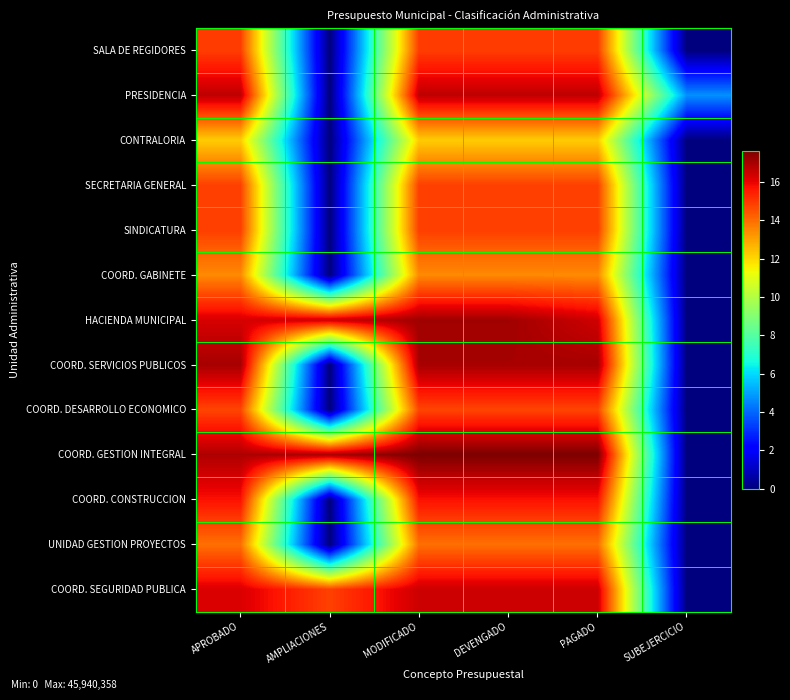

Reading left to right, transcribe all the data shown in this chart.

SALA DE REGIDORES: APROBADO=14.9	AMPLIACIONES=0.0	MODIFICADO=14.9	DEVENGADO=14.9	PAGADO=14.9	SUBEJERCICIO=0.0
PRESIDENCIA: APROBADO=16.7	AMPLIACIONES=0.0	MODIFICADO=16.7	DEVENGADO=16.7	PAGADO=16.7	SUBEJERCICIO=4.7
CONTRALORIA: APROBADO=12.2	AMPLIACIONES=0.0	MODIFICADO=12.2	DEVENGADO=12.2	PAGADO=12.2	SUBEJERCICIO=0.0
SECRETARIA GENERAL: APROBADO=14.8	AMPLIACIONES=0.0	MODIFICADO=14.8	DEVENGADO=14.8	PAGADO=14.8	SUBEJERCICIO=0.0
SINDICATURA: APROBADO=14.9	AMPLIACIONES=0.0	MODIFICADO=14.9	DEVENGADO=14.9	PAGADO=14.9	SUBEJERCICIO=0.0
COORD. GABINETE: APROBADO=13.5	AMPLIACIONES=0.0	MODIFICADO=13.5	DEVENGADO=13.5	PAGADO=13.5	SUBEJERCICIO=0.0
HACIENDA MUNICIPAL: APROBADO=16.3	AMPLIACIONES=16.5	MODIFICADO=17.1	DEVENGADO=17.1	PAGADO=16.4	SUBEJERCICIO=0.0
COORD. SERVICIOS PUBLICOS: APROBADO=17.0	AMPLIACIONES=0.0	MODIFICADO=17.0	DEVENGADO=17.0	PAGADO=17.0	SUBEJERCICIO=0.0
COORD. DESARROLLO ECONOMICO: APROBADO=14.7	AMPLIACIONES=0.0	MODIFICADO=14.7	DEVENGADO=14.7	PAGADO=14.7	SUBEJERCICIO=0.0
COORD. GESTION INTEGRAL: APROBADO=16.9	AMPLIACIONES=17.0	MODIFICADO=17.6	DEVENGADO=17.6	PAGADO=17.6	SUBEJERCICIO=0.0
COORD. CONSTRUCCION: APROBADO=15.7	AMPLIACIONES=0.0	MODIFICADO=15.7	DEVENGADO=15.7	PAGADO=15.7	SUBEJERCICIO=0.0
UNIDAD GESTION PROYECTOS: APROBADO=14.0	AMPLIACIONES=0.0	MODIFICADO=14.0	DEVENGADO=14.0	PAGADO=14.0	SUBEJERCICIO=0.0
COORD. SEGURIDAD PUBLICA: APROBADO=16.2	AMPLIACIONES=14.8	MODIFICADO=16.4	DEVENGADO=16.4	PAGADO=16.4	SUBEJERCICIO=0.0